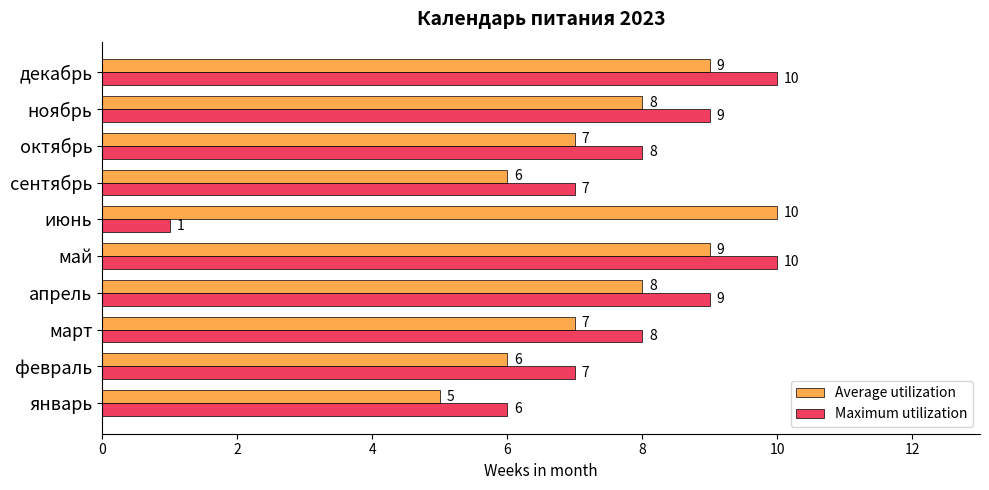

Which series has the widest spread of values?

Maximum utilization